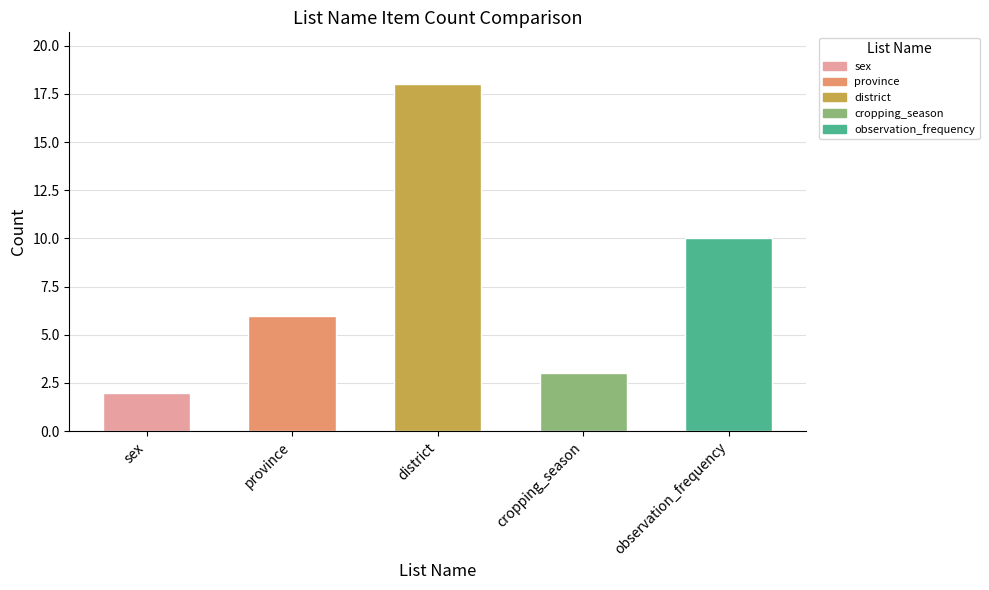

How many distinct data groups are displayed?

1